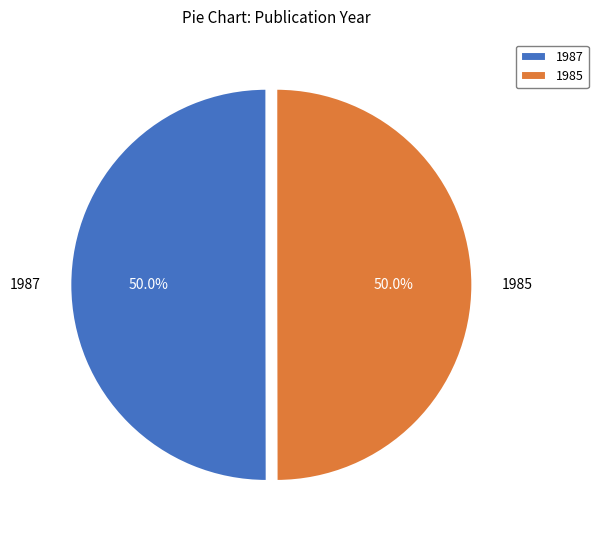

How much of the chart is everything except 1985?

50.0%